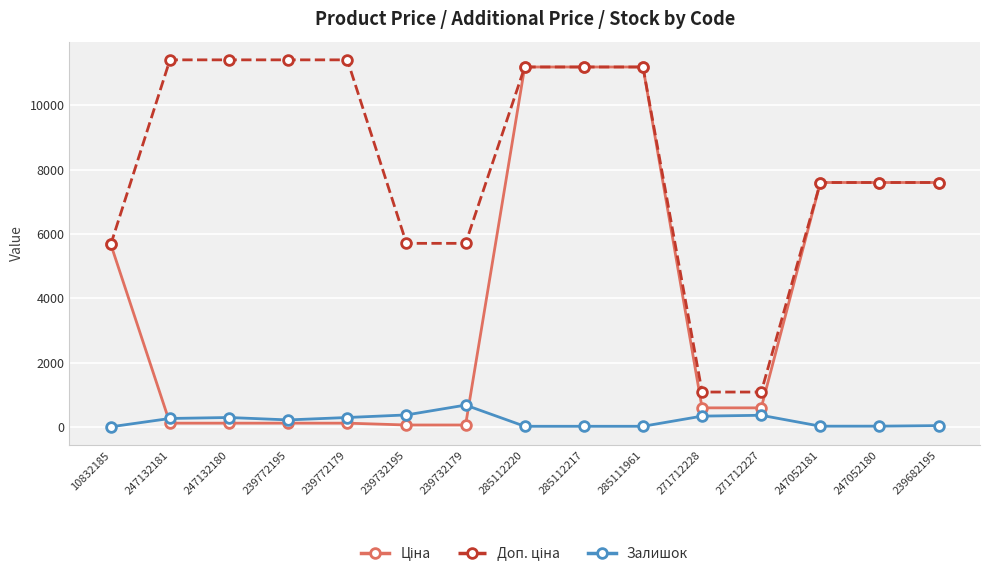

At how many categories does at least one series exceed 2231?

13